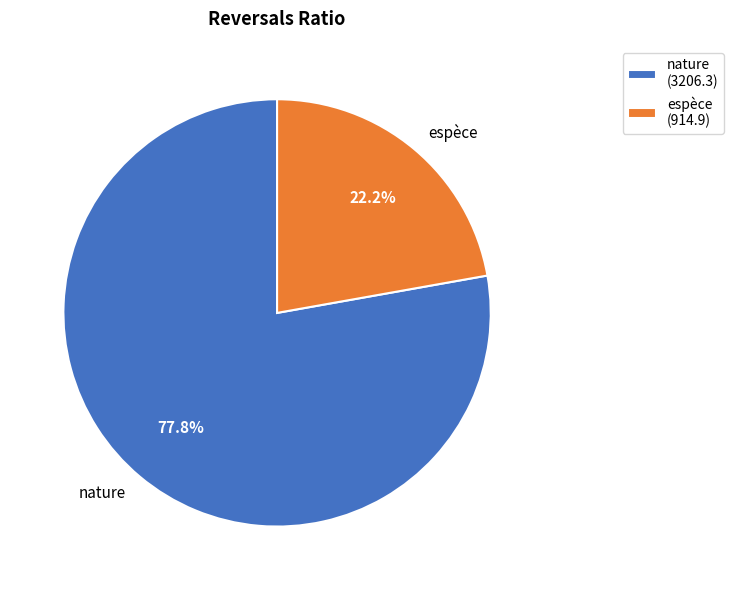

Do nature and espèce together represent more than half of the pie?

Yes